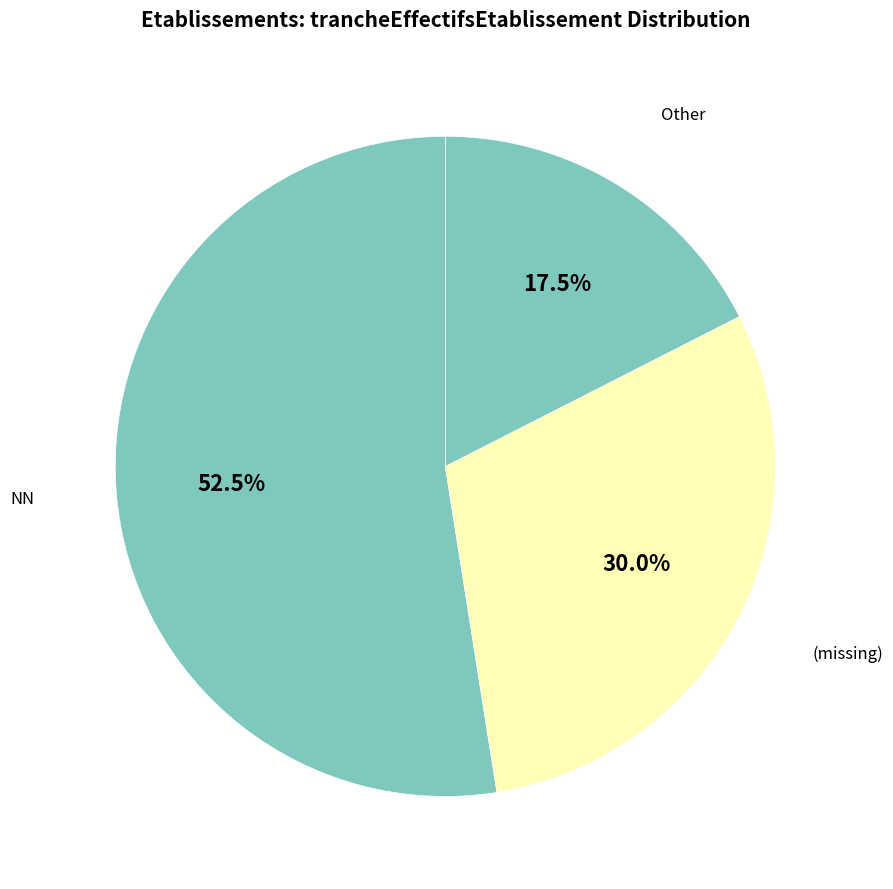

How many segments does this pie chart have?

3